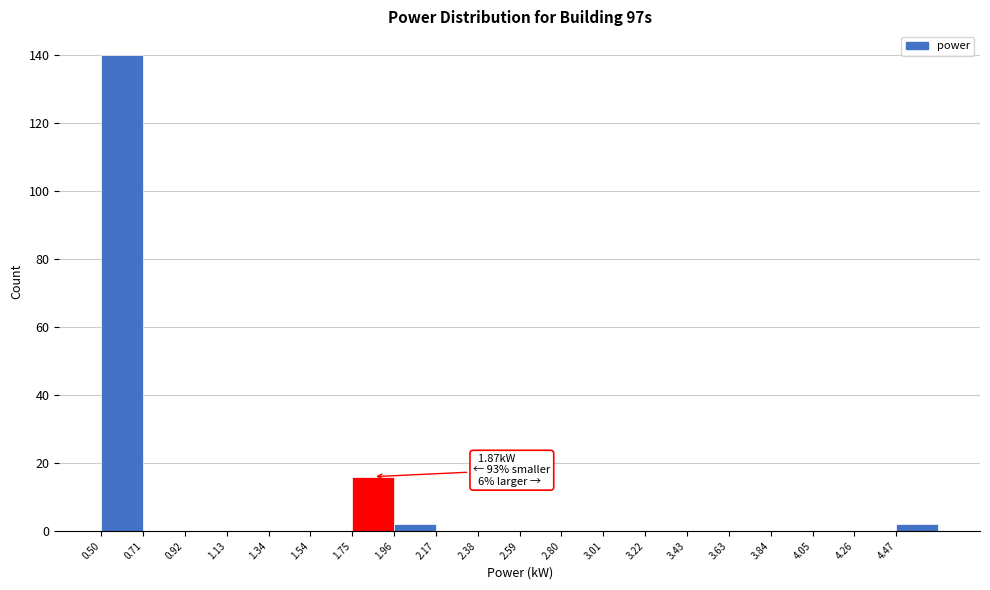

Over which range of the x-axis is the bar tallest?

0.50 to 0.70